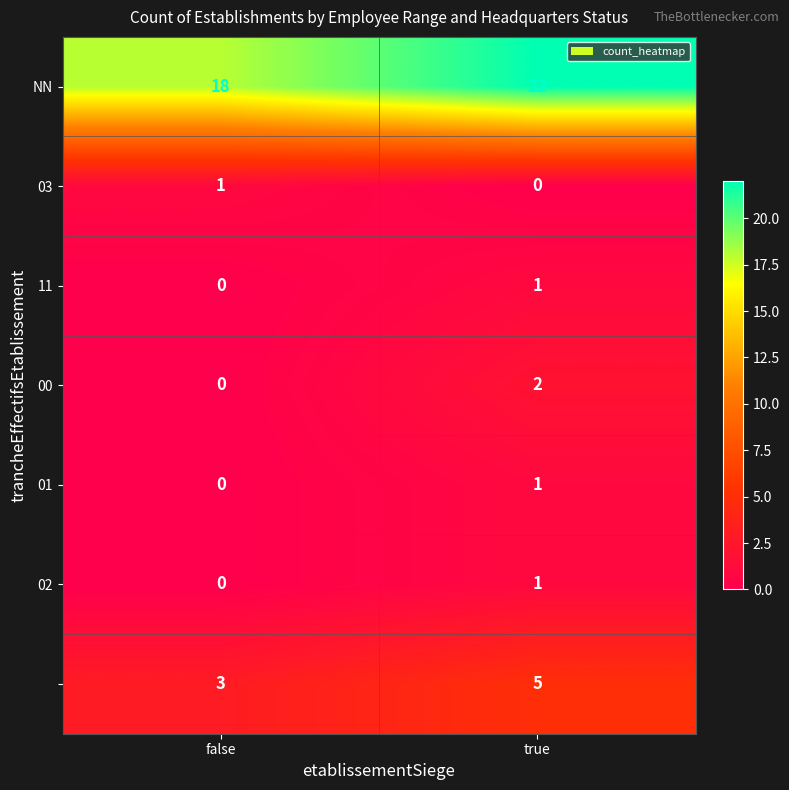

What is the maximum value shown in the chart?

22